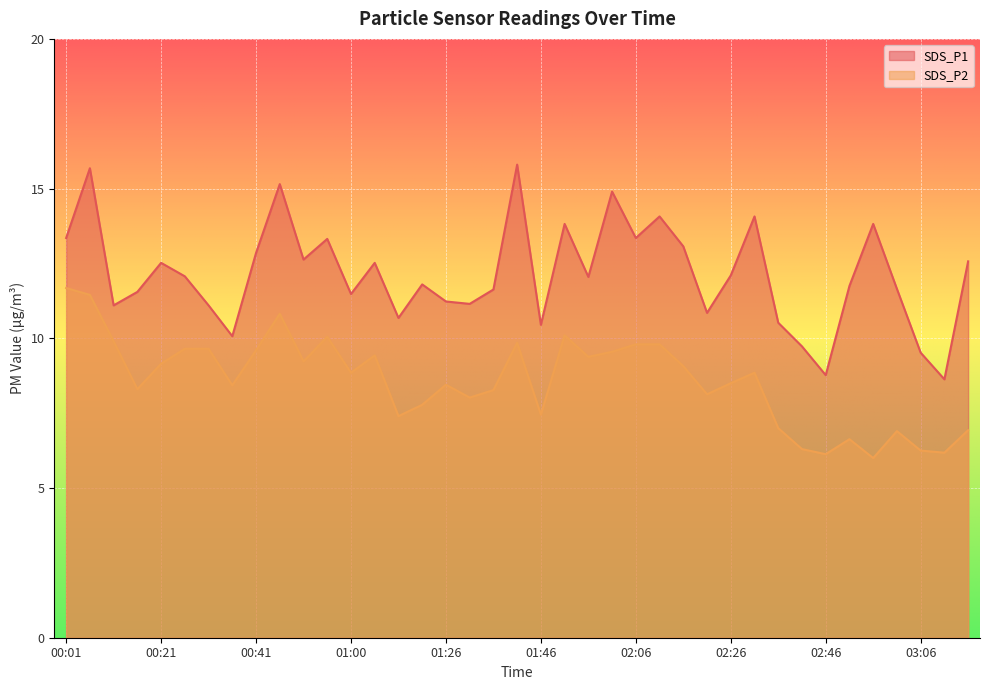

The value of SDS_P1 at 01:36 is 6.8. True or false?

False